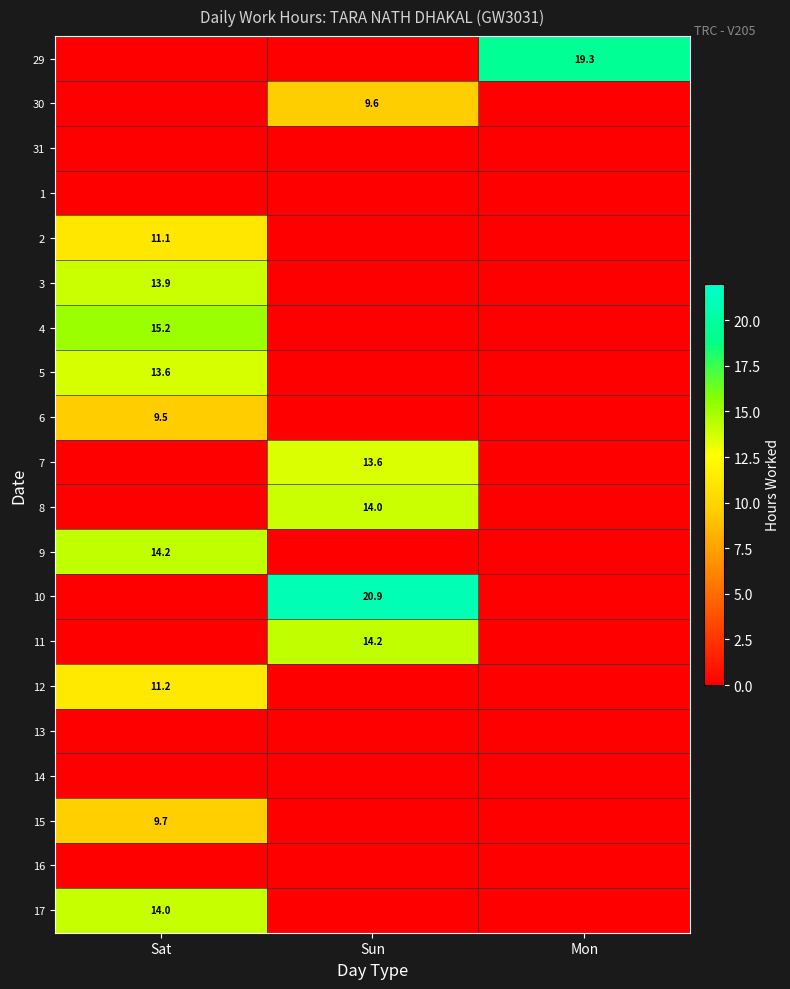

What is the total value across all series at Mon?

19.3